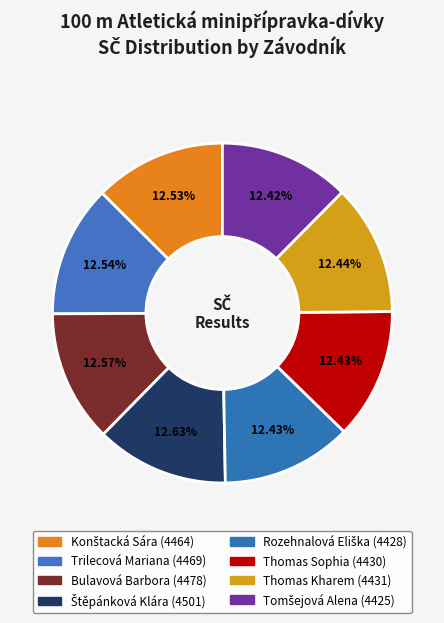

What is the largest slice in the pie chart?

Štěpánková Klára